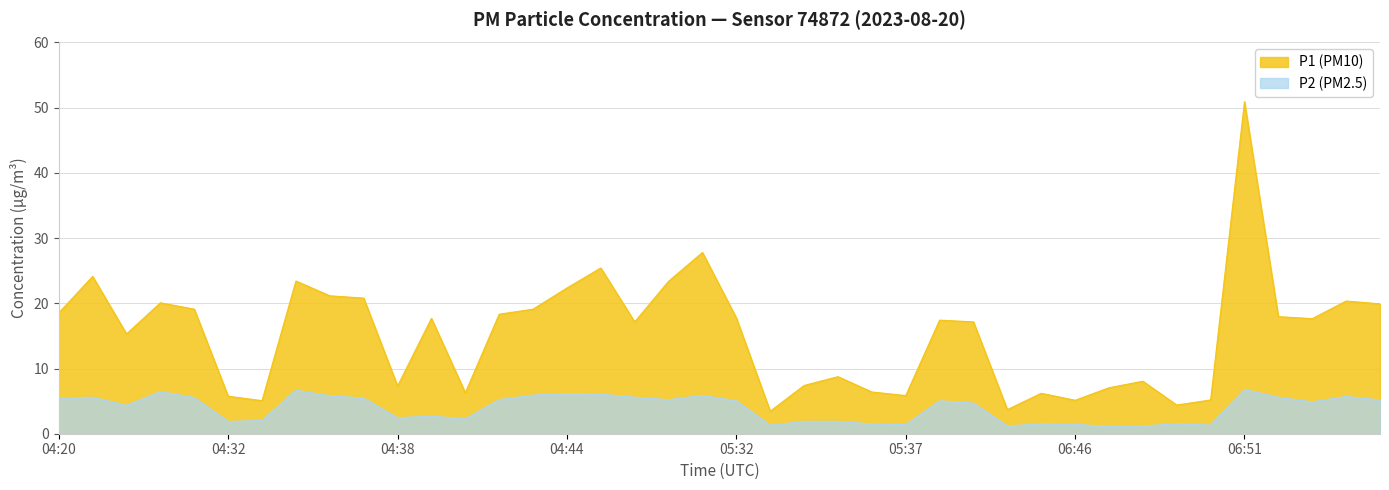

Where does the P1 series first go above 17?

04:20